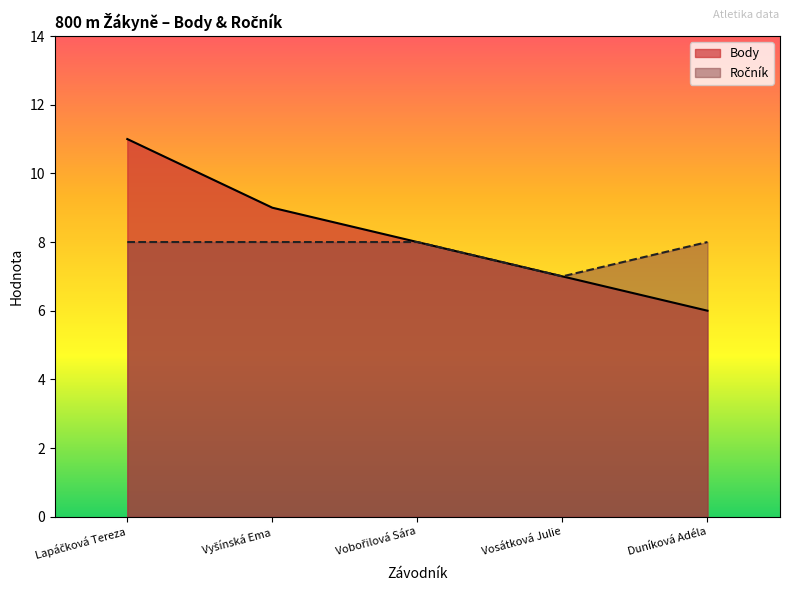

List the series in order of their peak value, highest first.

Body, Ročník